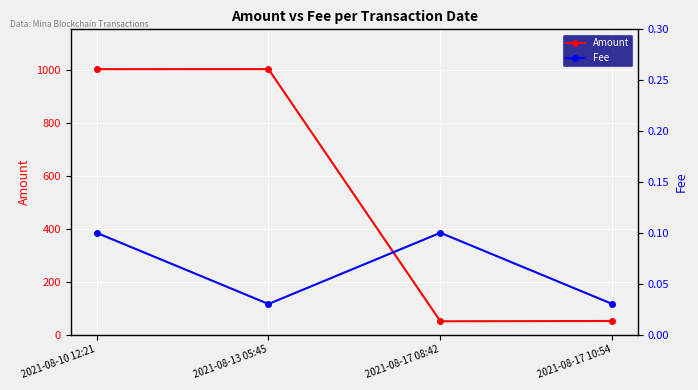

At which category does Amount reach its first local valley?

2021-08-17 08:42